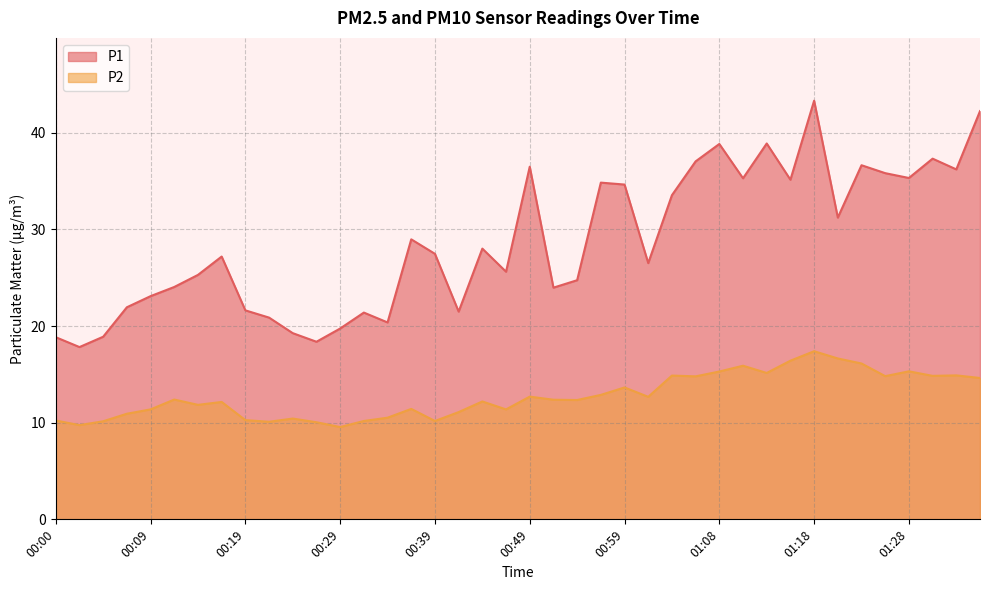

Is it true that P2 equals 6.6 at 01:33?

False